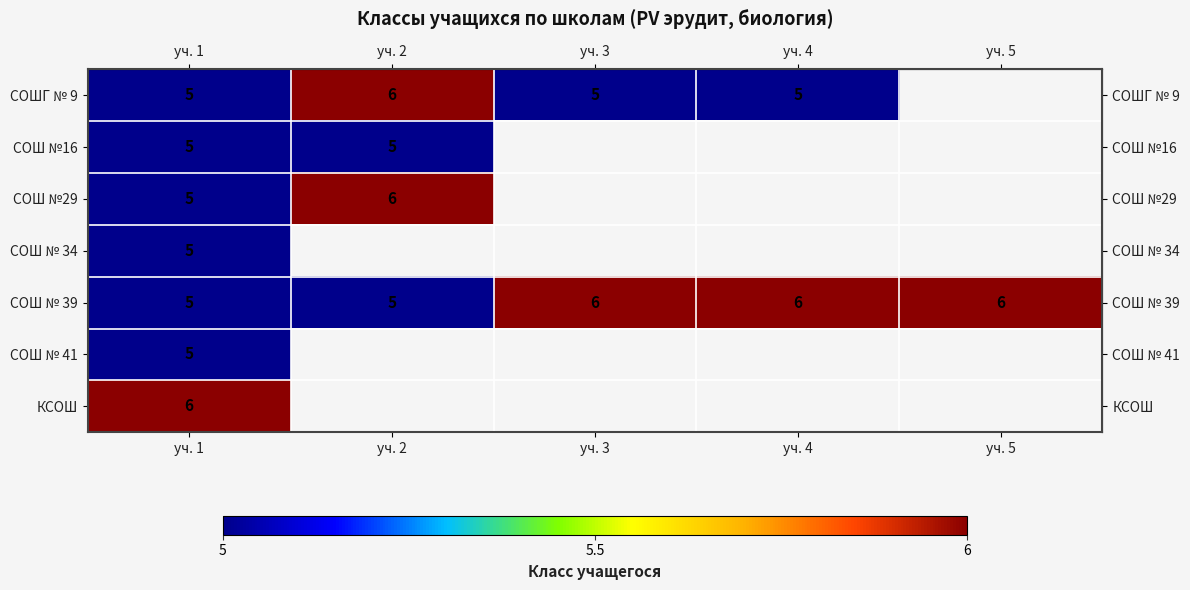

What is the maximum value shown in the chart?

6